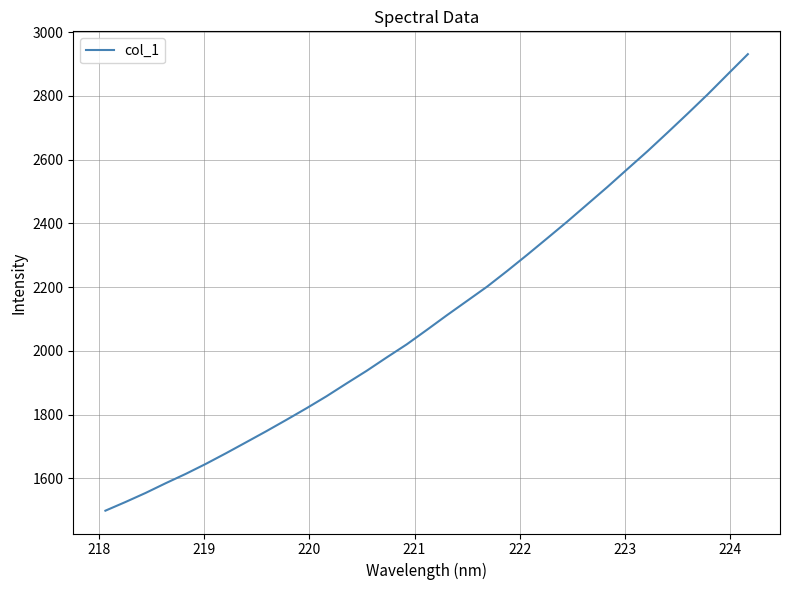

What is the minimum value shown in the chart?

1498.2